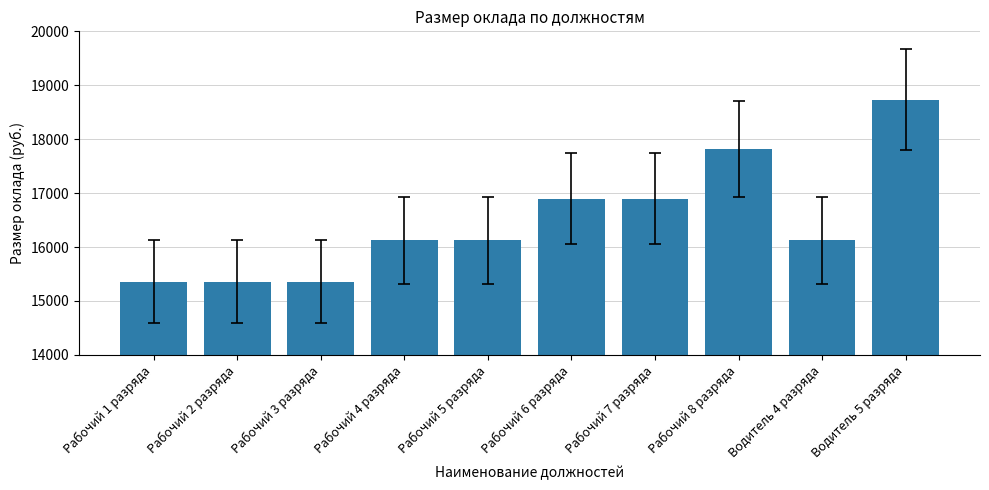

Which has a higher value, Рабочий 6 разряда or Рабочий 4 разряда?

Рабочий 6 разряда